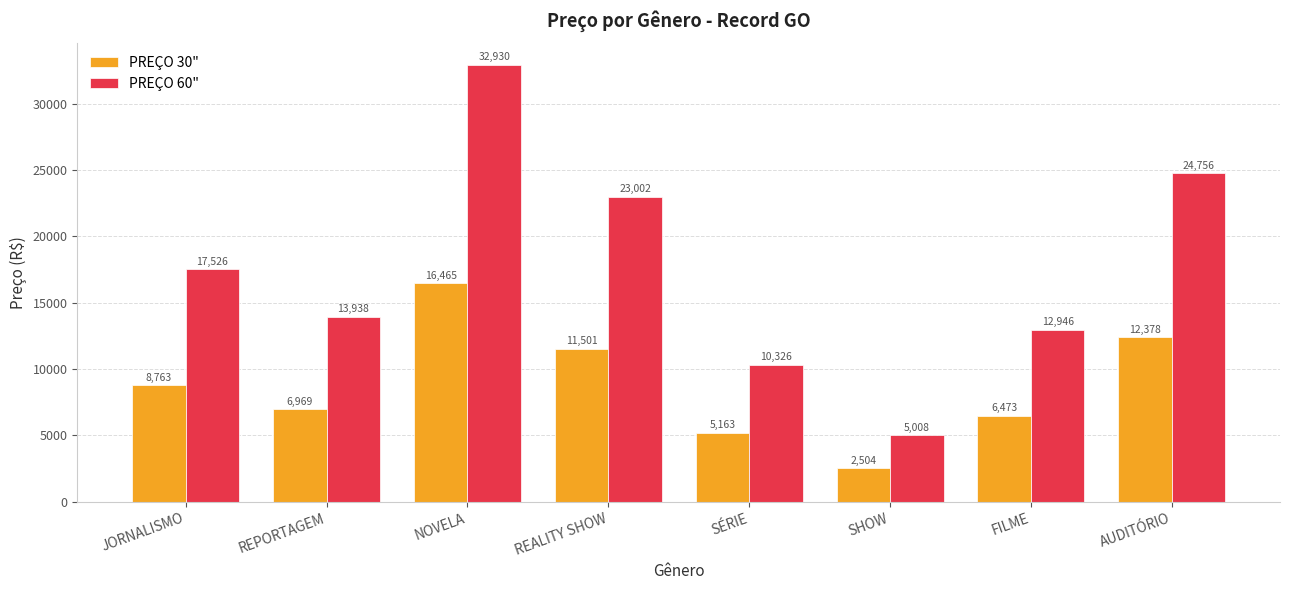

What is the sum of all PREÇO 30" values?

70216